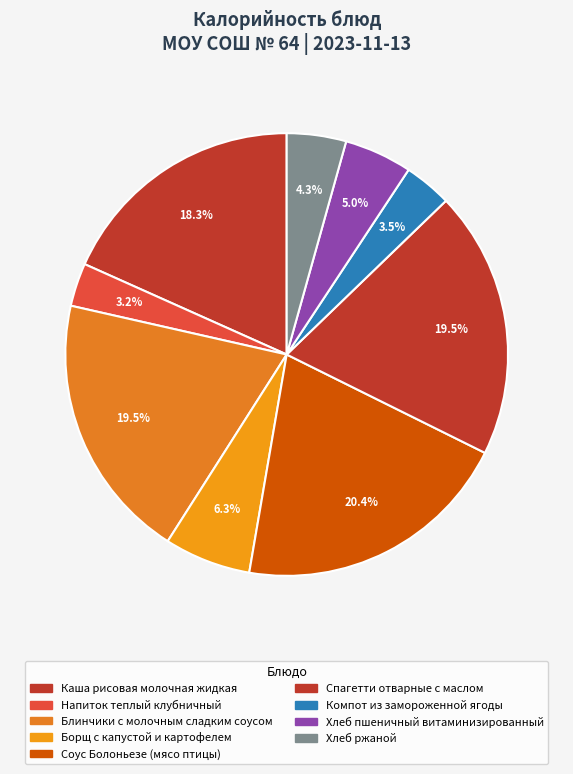

To the nearest percent, what is the average slice percentage?

11%